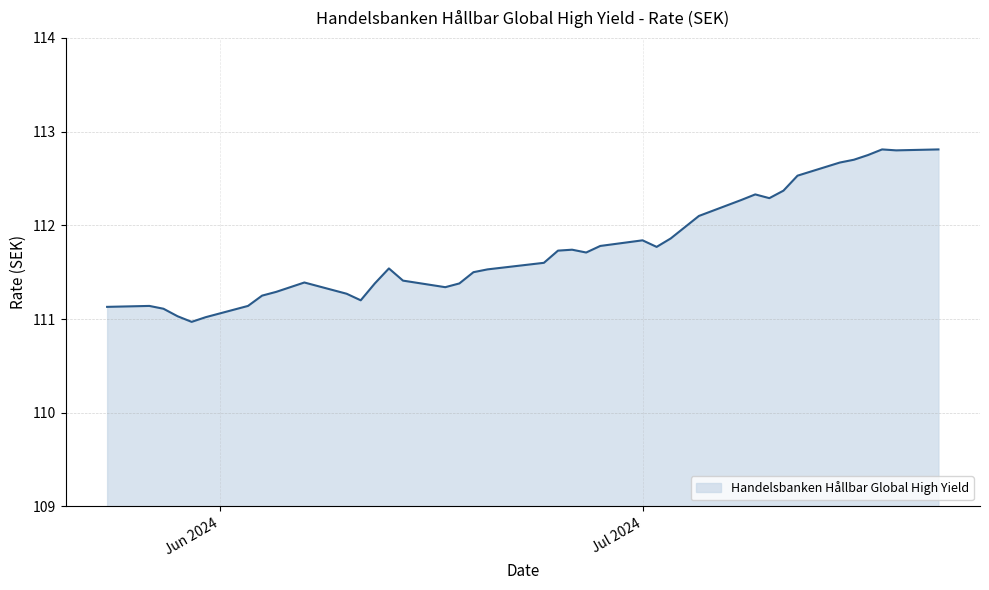

What is the difference between the maximum and minimum values?

1.8